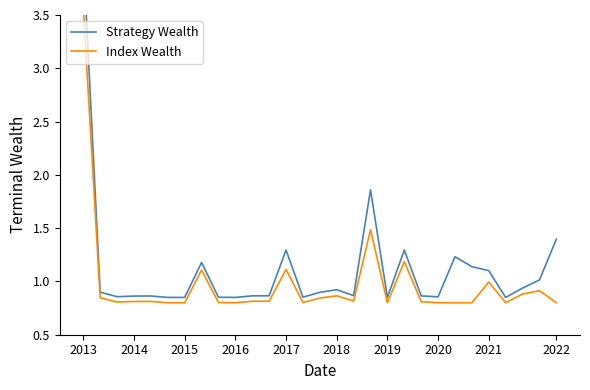

How many categories are shown in the chart?

29